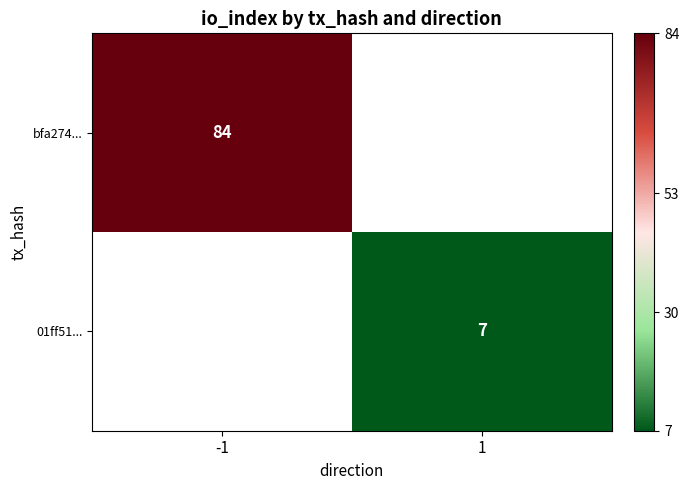

What is the greatest value displayed?

84.0